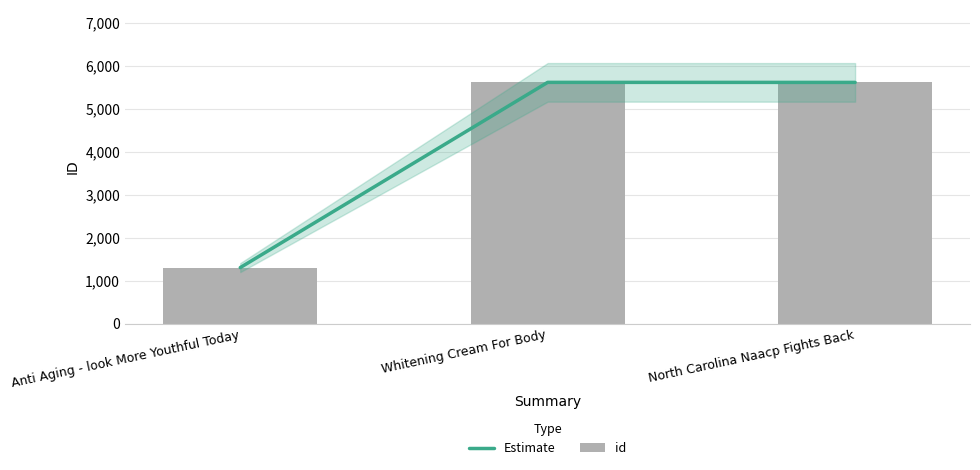

Is the value of Estimate at Whitening Cream For Body greater than the value of id at Whitening Cream For Body?

No